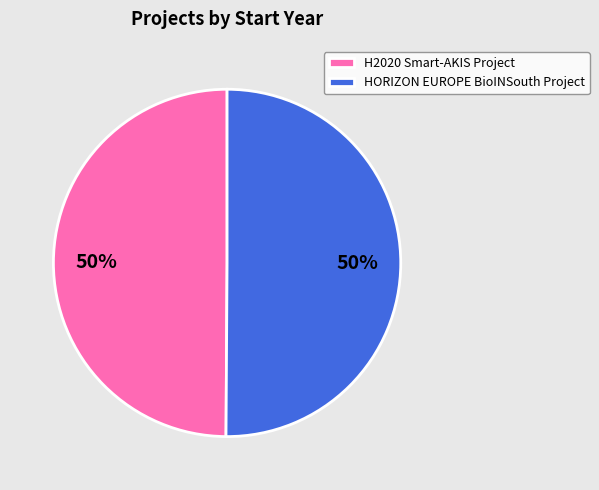

Is it true that HORIZON EUROPE BioINSouth Project is 38% of the pie?

False